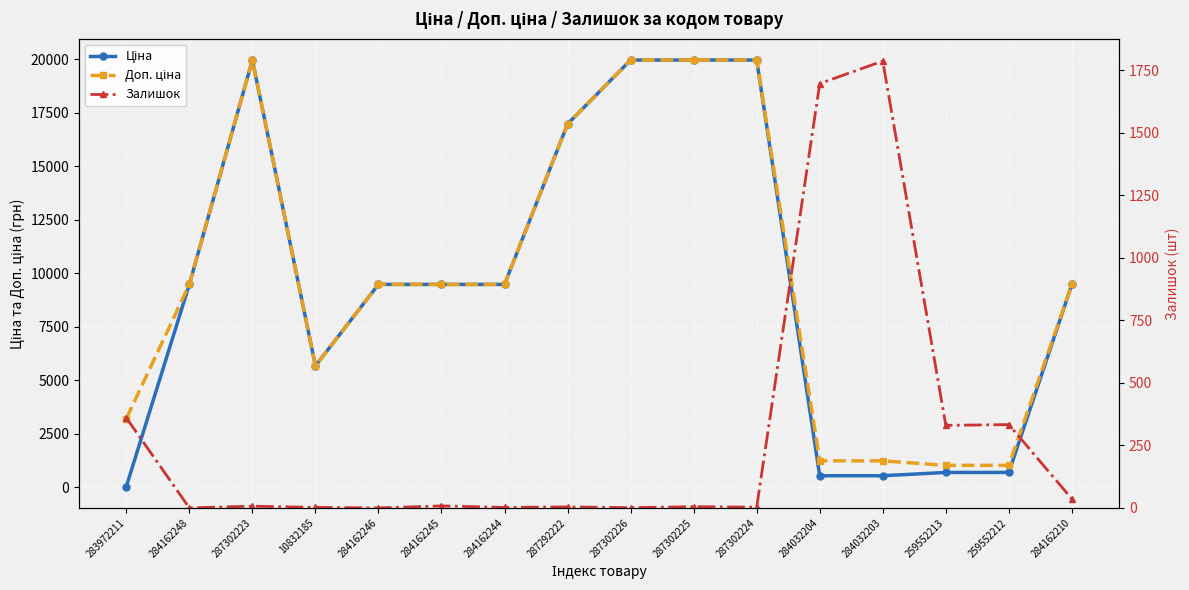

Rank the series by their maximum value, from highest to lowest.

Ціна, Доп. ціна, Залишок